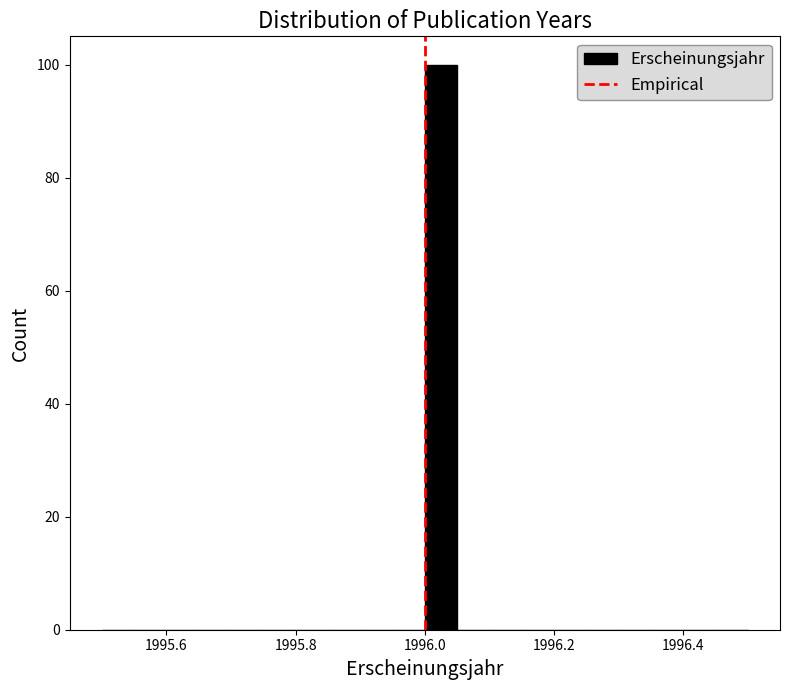

Read against the x-axis, roughly where is the centre of the tallest bar?

1996.02